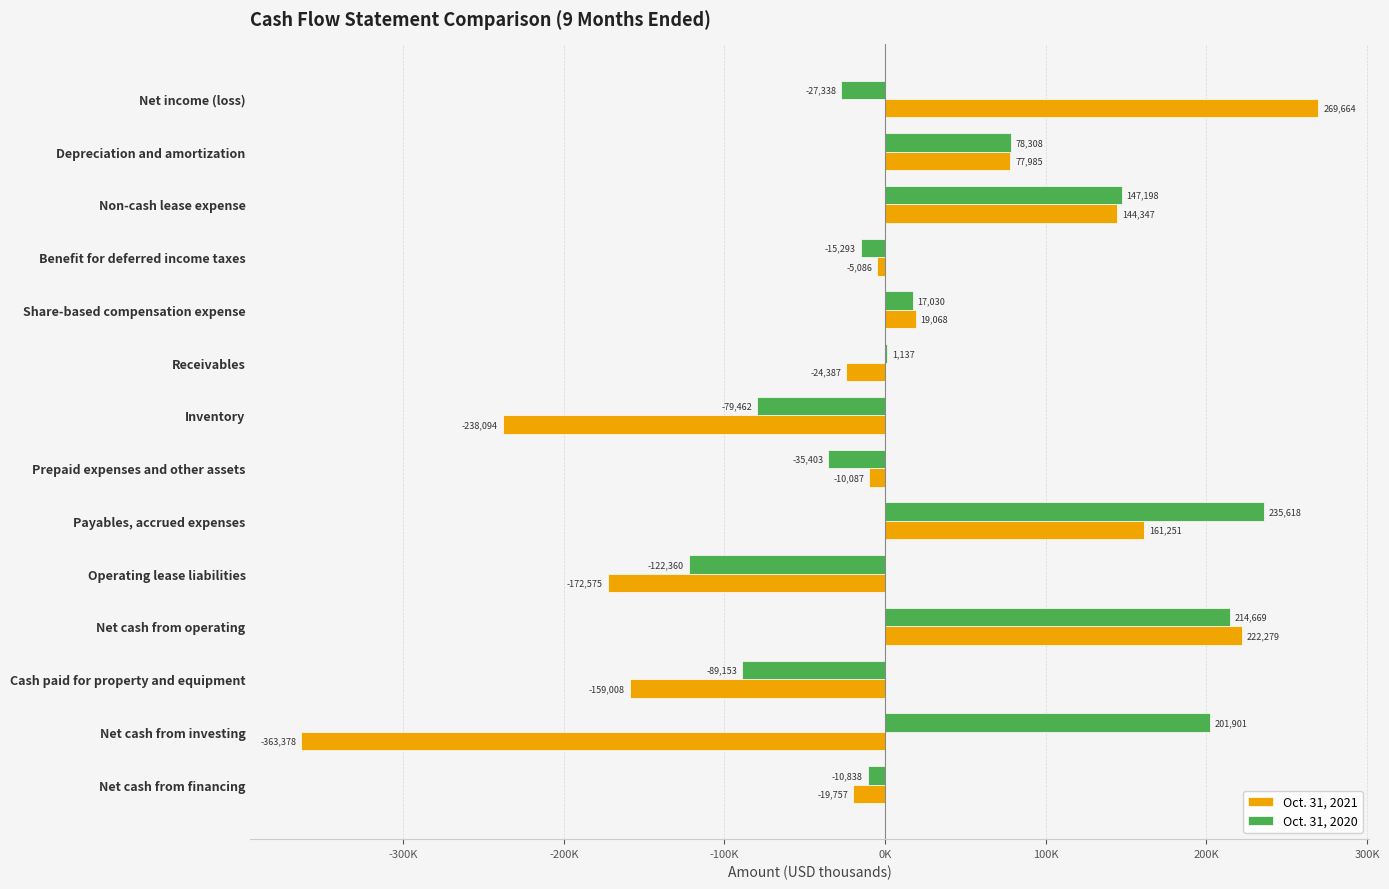

Where is Oct. 31, 2021 nearest to the value -46857?

Receivables